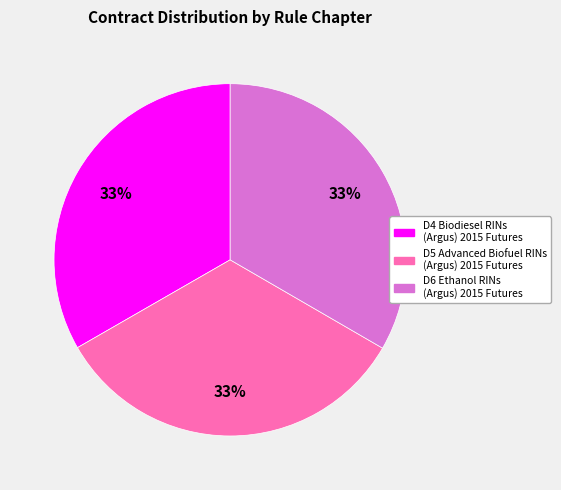

Approximately how many times larger is the value at D5 Advanced Biofuel RINs (Argus) 2015 Futures compared to D6 Ethanol RINs (Argus) 2015 Futures?

1.0